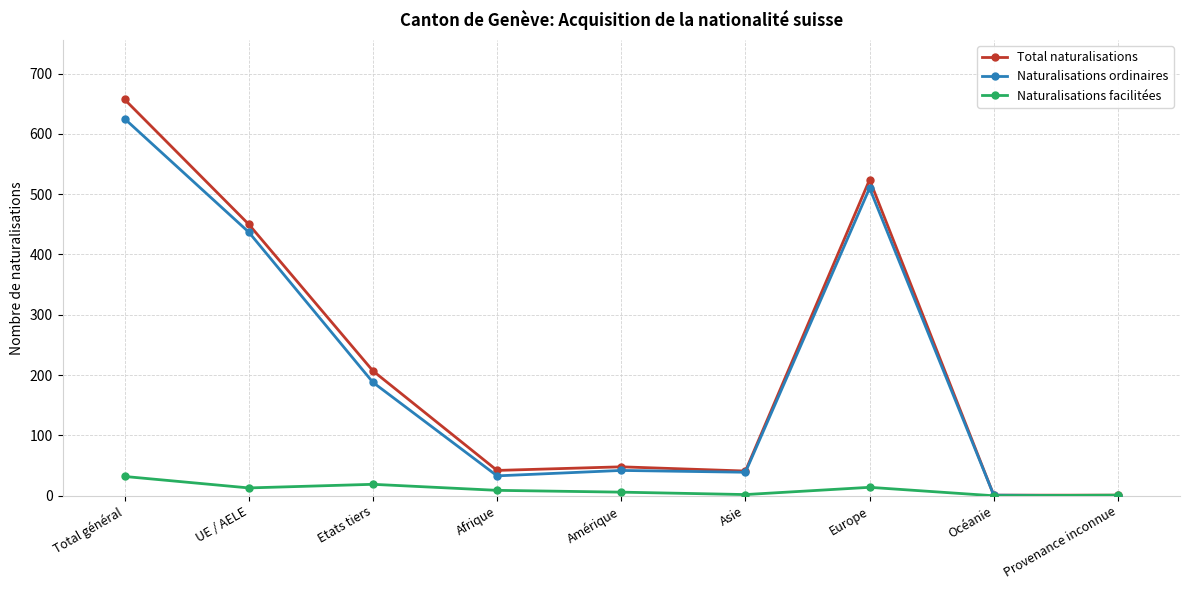

How many data points in Naturalisations ordinaires are less than 42?

4